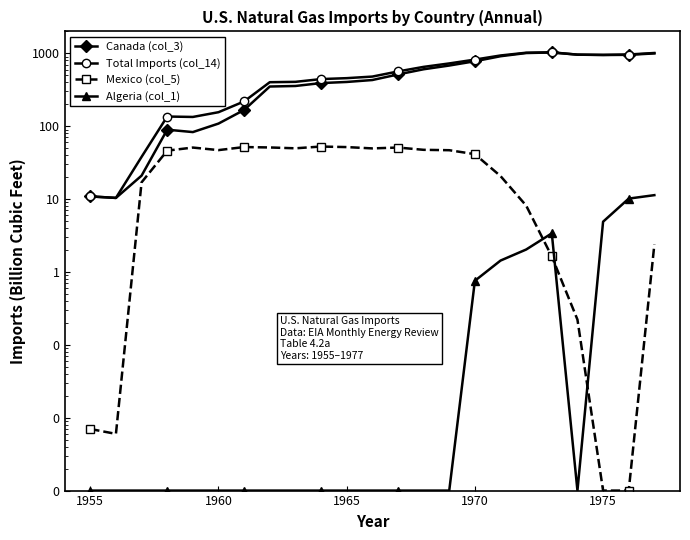

Reading left to right, what are all the values shown in this chart?

Canada (col_3): 10.9	10.4	21.0	89.6	83.1	108.7	167.1	350.4	356.5	390.7	404.7	430.2	513.3	604.5	680.1	778.7	912.4	1009.3	1027.9	959.1	948.1	953.6	997.3
Total Imports (col_14): 10.9	10.4	37.9	135.8	134.0	155.6	218.9	401.5	406.2	443.3	456.4	479.8	564.2	651.9	727.0	820.8	934.5	1019.5	1032.9	959.3	953.0	963.8	1011.0
Mexico (col_5): 0.0	0.0	17.0	46.2	50.9	47.0	51.8	51.1	49.7	52.6	51.7	49.6	51.0	47.4	46.8	41.3	20.7	8.1	1.6	0.2	0.0	0.0	2.4
Algeria (col_1): 0.0	0.0	0.0	0.0	0.0	0.0	0.0	0.0	0.0	0.0	0.0	0.0	0.0	0.0	0.0	0.8	1.4	2.0	3.4	0.0	4.9	10.2	11.3